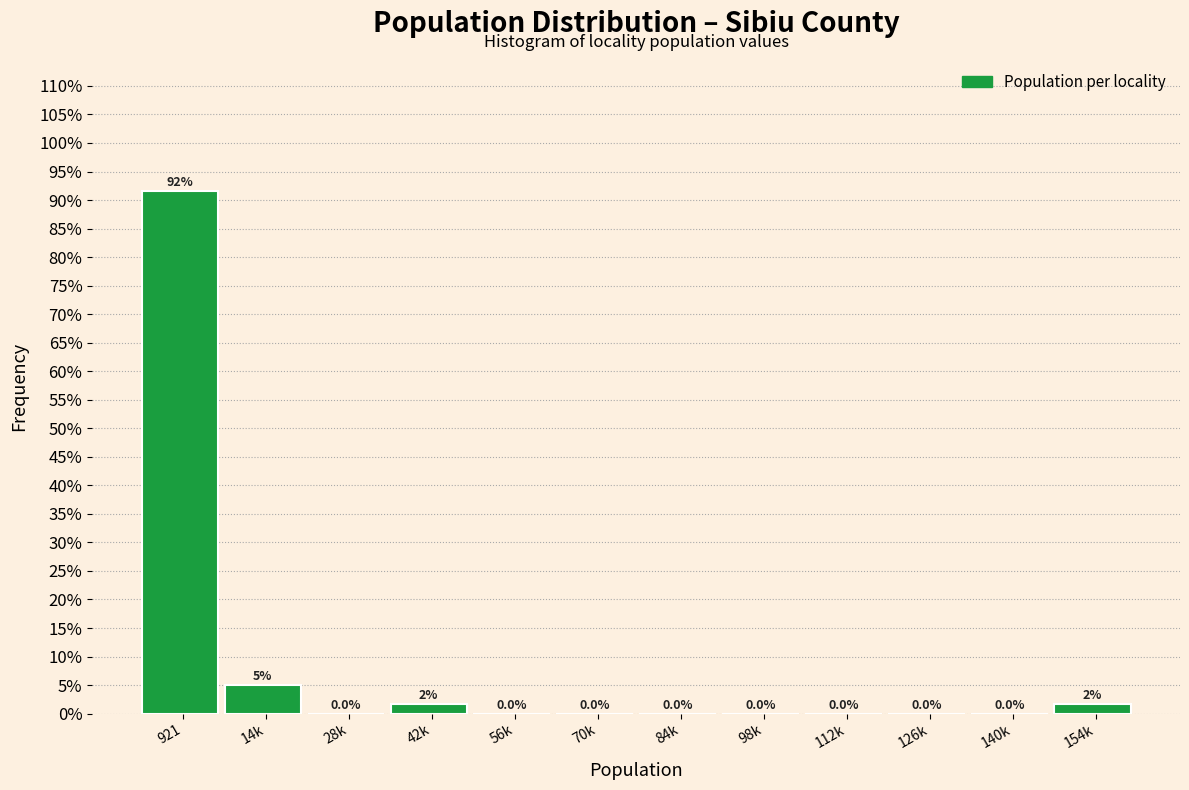

Which has a higher value, 42k or 28k?

42k